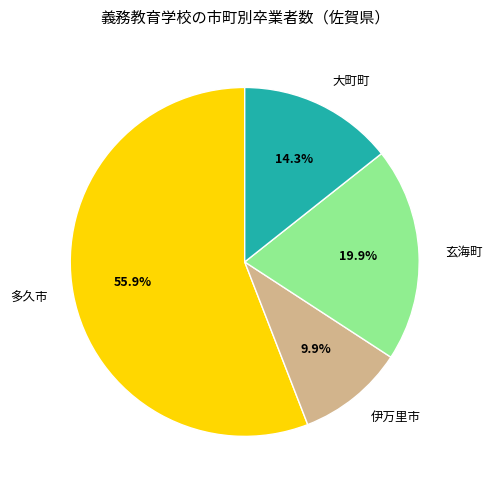

Between 大町町 and 伊万里市, which is larger?

大町町